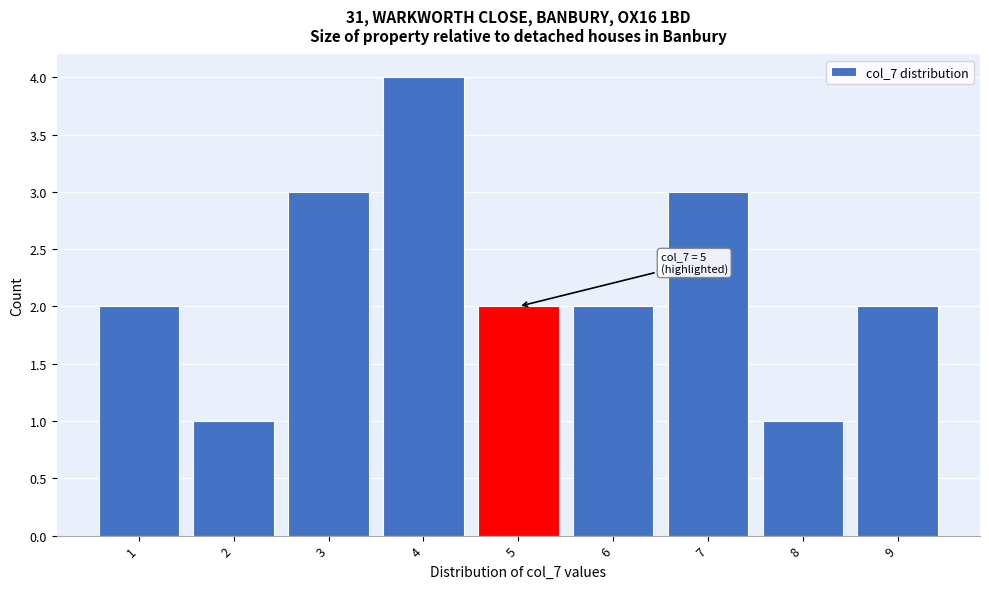

Reading left to right, extract all data points from this chart.

1=2	2=1	3=3	4=4	5=2	6=2	7=3	8=1	9=2